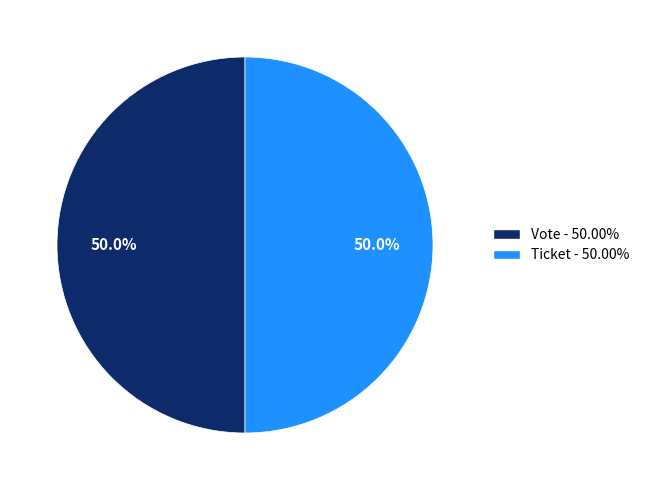

To the nearest percent, what is the average slice percentage?

50%